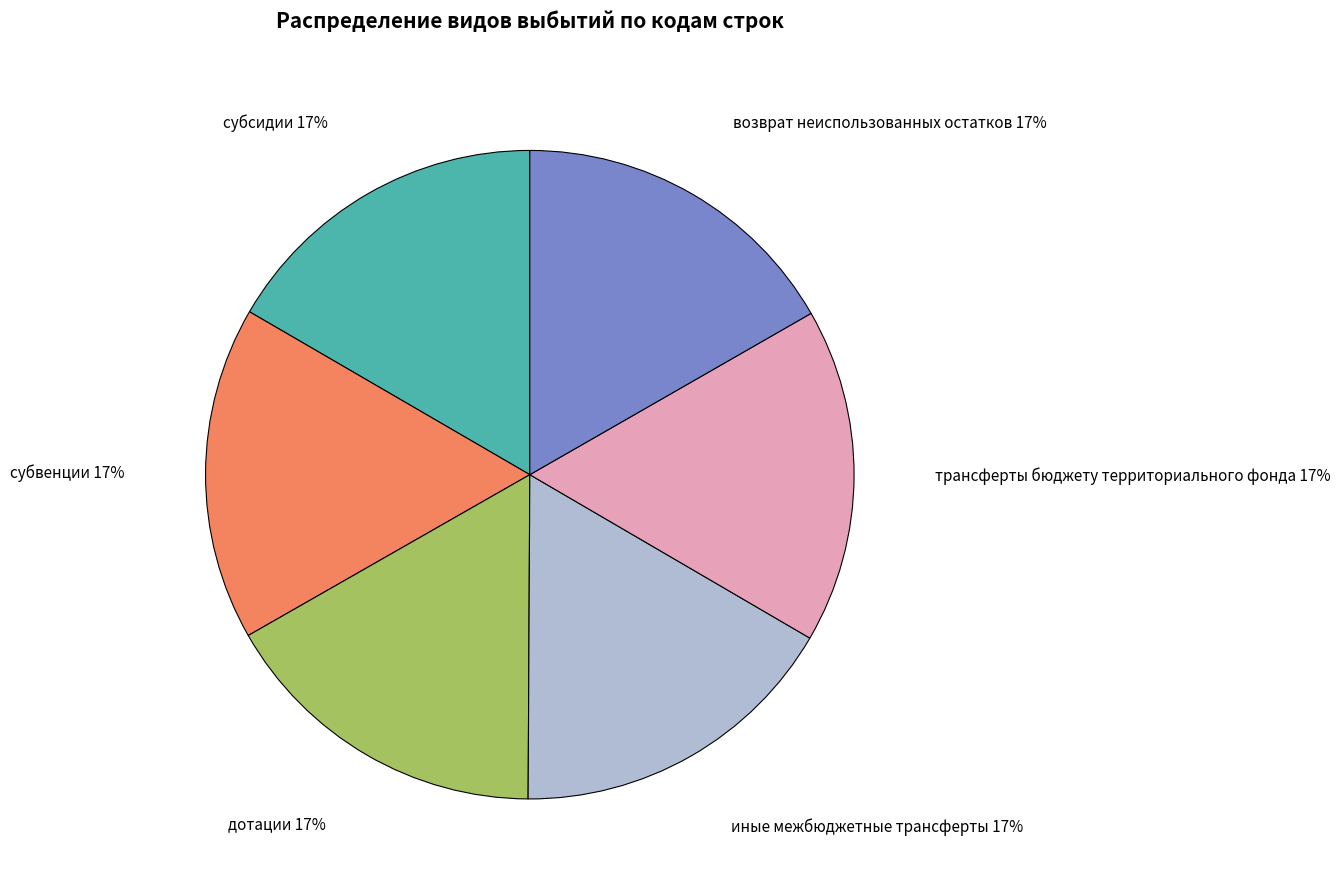

Do иные межбюджетные трансферты and субвенции together represent more than half of the pie?

No